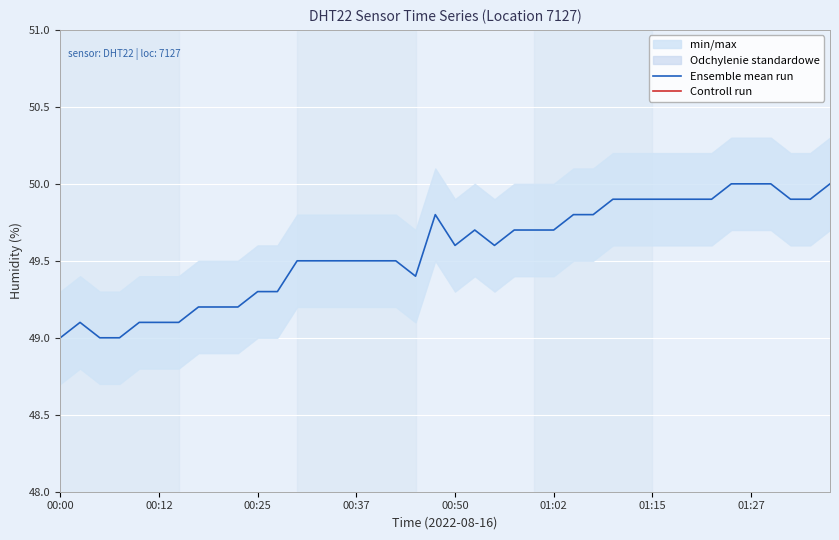

At how many categories does at least one series exceed 26?

40